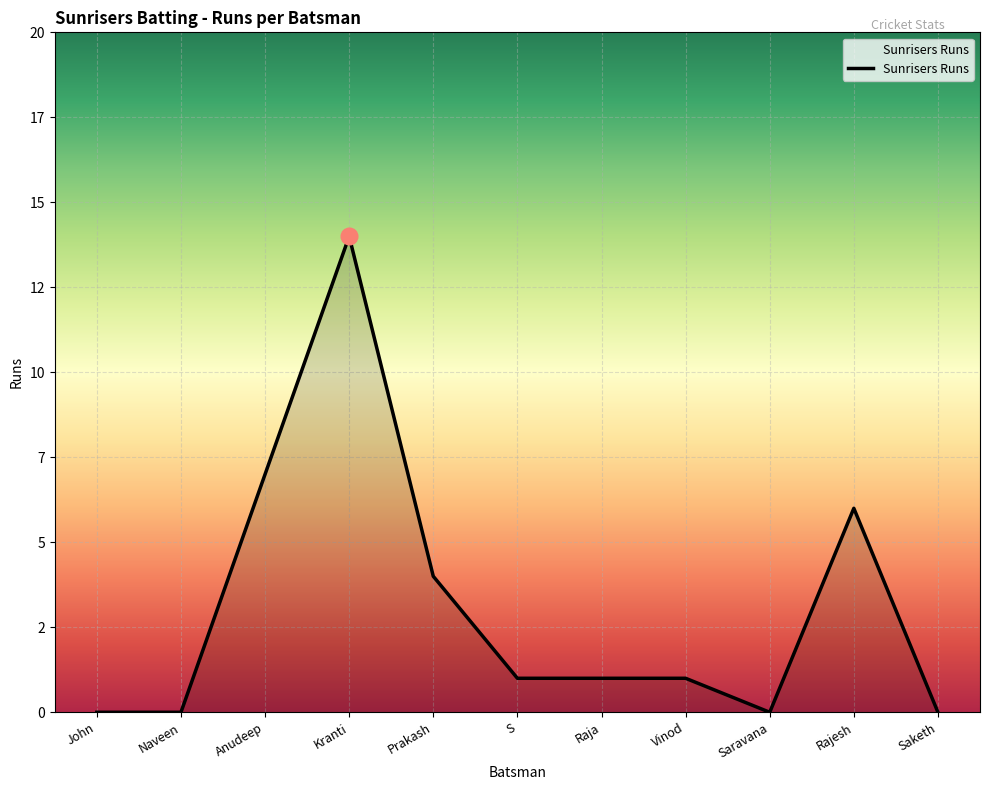

At which label does the data first exceed 1?

Anudeep